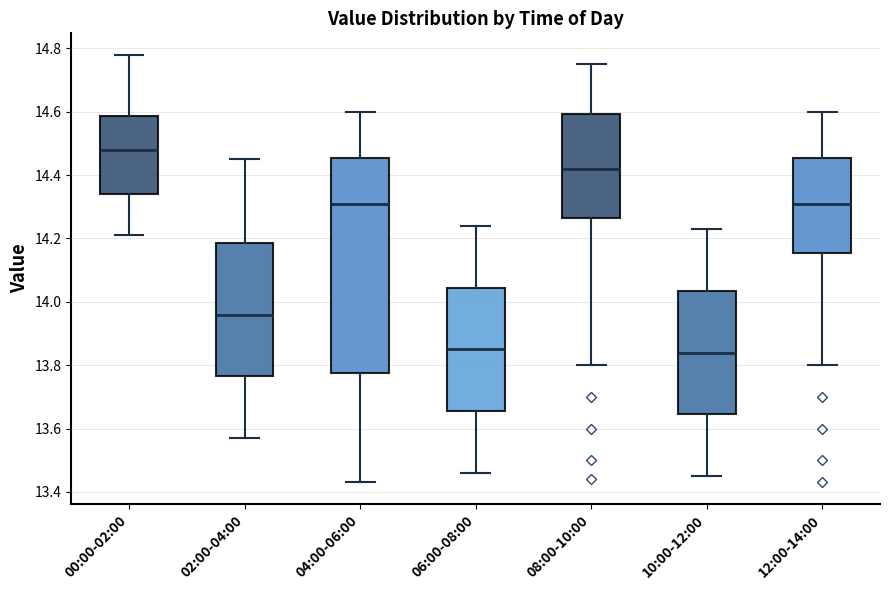

Reading left to right, transcribe this box plot: for each box, give where its median line is, the range the box spans, and where its two whiskers end, as read against the y-axis. The values are not printed on the chart, so give them approximately, as read against the axis.

00:00-02:00: median 14.48, box 14.34 to 14.58, whiskers 14.22 to 14.78
02:00-04:00: median 13.96, box 13.76 to 14.18, whiskers 13.58 to 14.46
04:00-06:00: median 14.32, box 13.78 to 14.46, whiskers 13.44 to 14.60
06:00-08:00: median 13.86, box 13.66 to 14.04, whiskers 13.46 to 14.24
08:00-10:00: median 14.42, box 14.26 to 14.60, whiskers 13.80 to 14.76
10:00-12:00: median 13.84, box 13.64 to 14.04, whiskers 13.46 to 14.24
12:00-14:00: median 14.32, box 14.16 to 14.46, whiskers 13.80 to 14.60